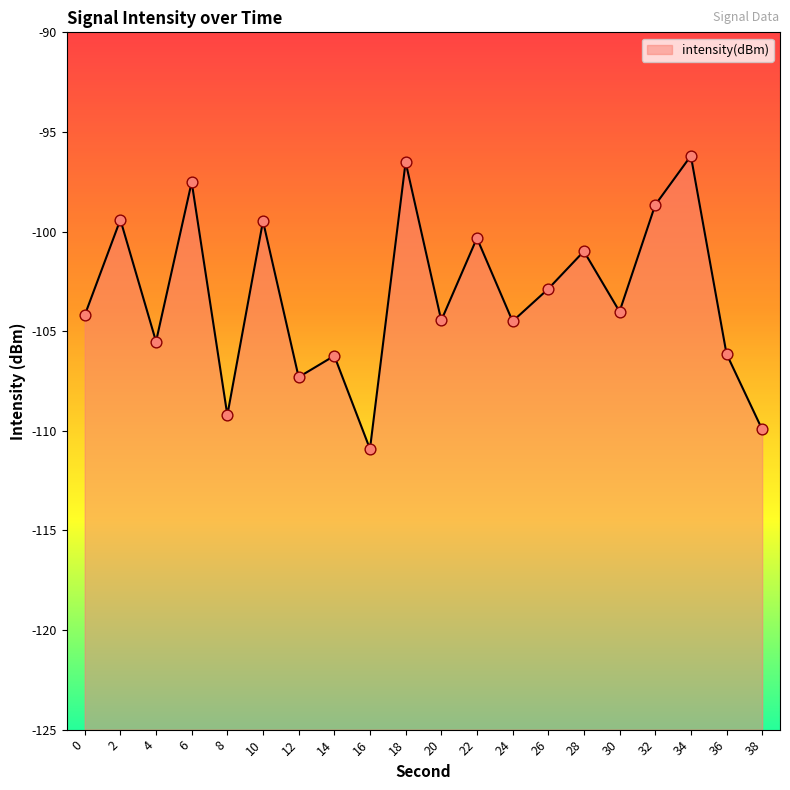

Between 14 and 22, which is larger?

22